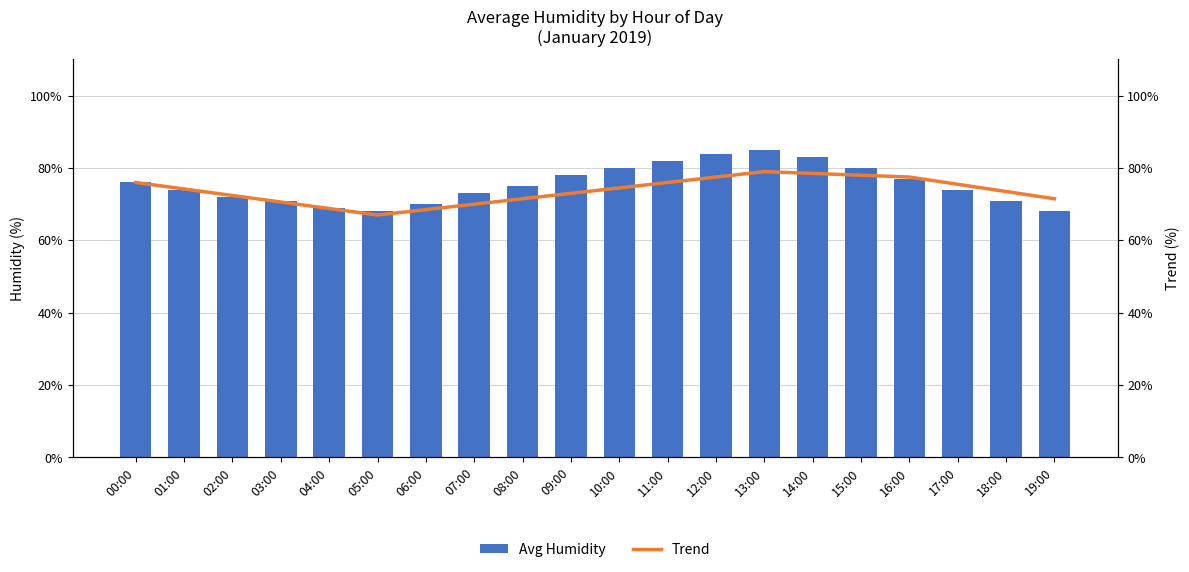

List the labels in order of Trend value, largest first.

13:00, 14:00, 15:00, 12:00, 16:00, 00:00, 11:00, 17:00, 10:00, 01:00, 18:00, 09:00, 02:00, 08:00, 19:00, 03:00, 07:00, 04:00, 06:00, 05:00